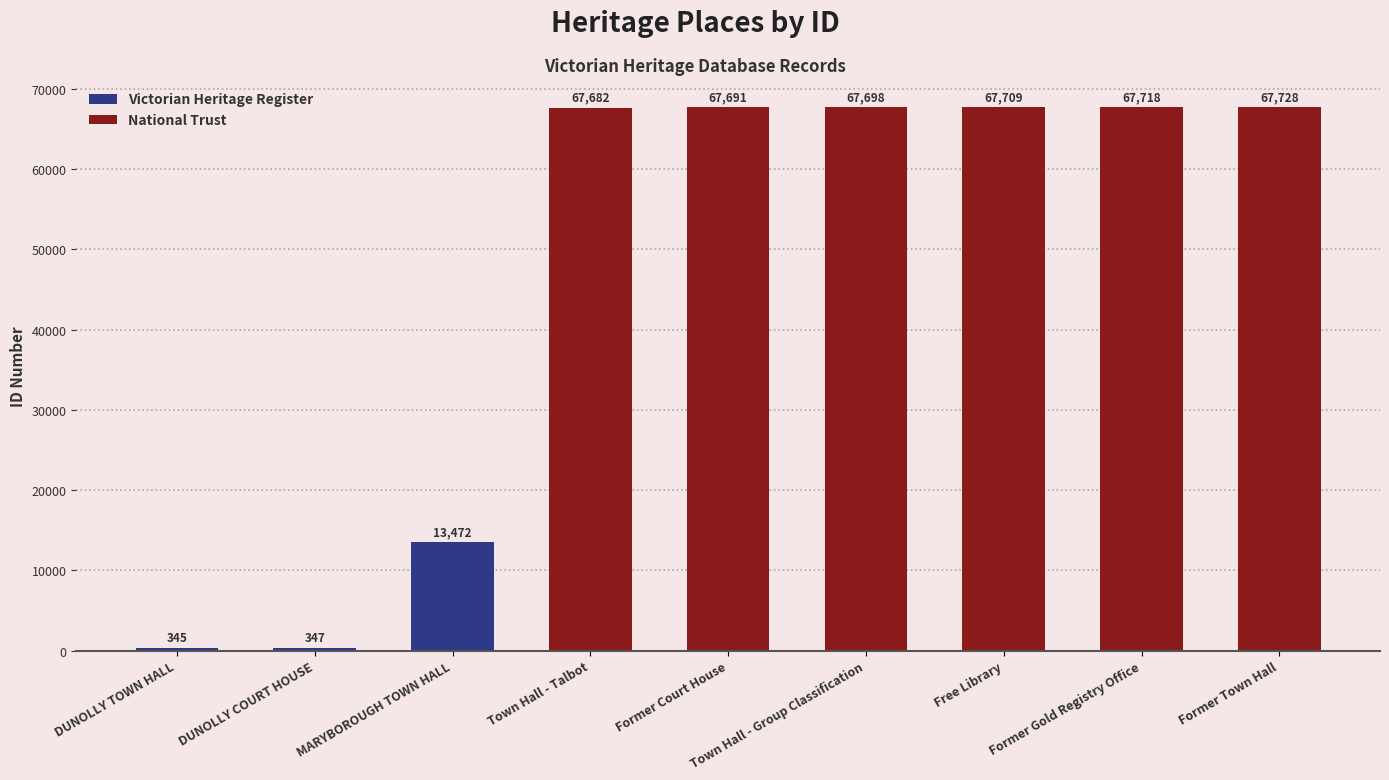

Rank the categories by value from highest to lowest.

Former Town Hall, Former Gold Registry Office, Free Library, Town Hall - Group Classification, Former Court House, Town Hall - Talbot, MARYBOROUGH TOWN HALL, DUNOLLY COURT HOUSE, DUNOLLY TOWN HALL